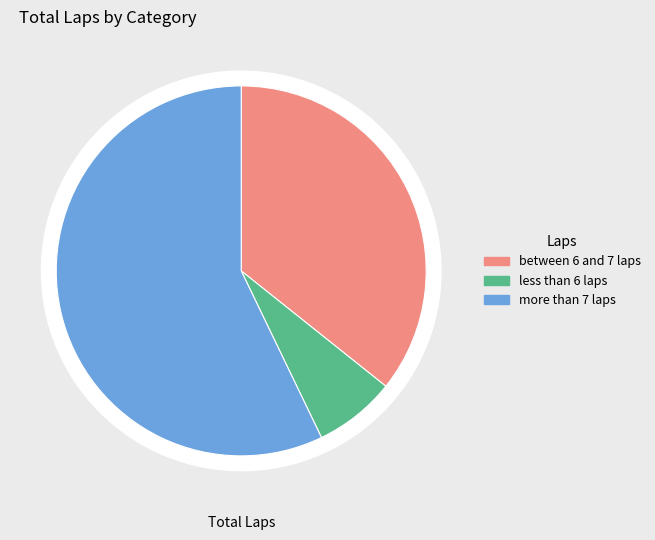

The Kade Godbehere slice represents 1% of the pie. True or false?

False